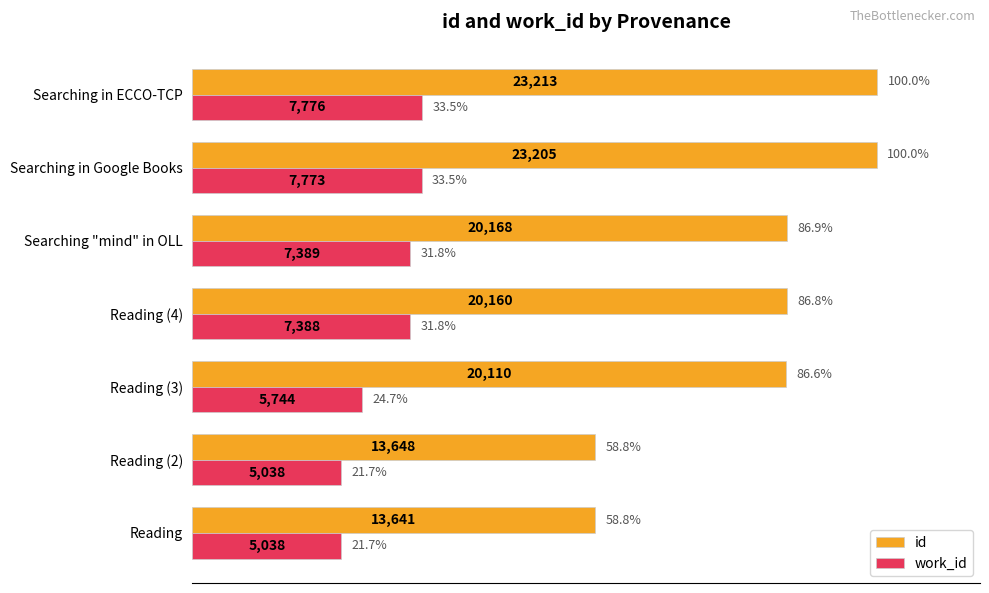

The value of id at Searching in ECCO-TCP is 61.6. True or false?

False